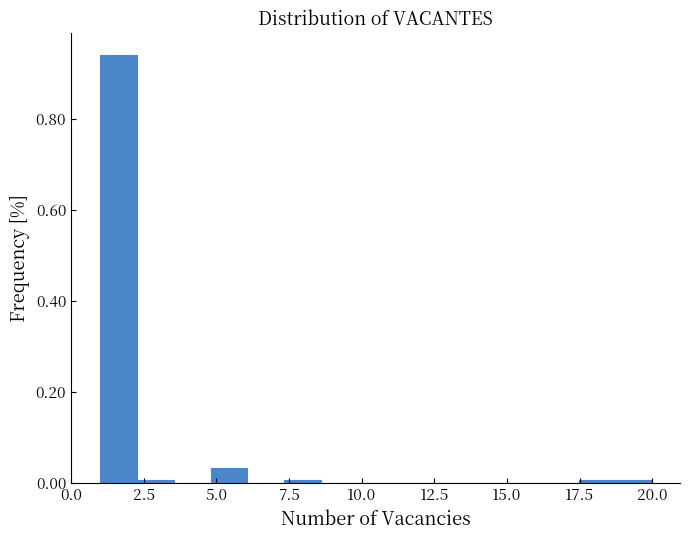

Around what value on the x-axis is the tallest bar? Give the approximate position of its centre, as read against the axis.

1.5